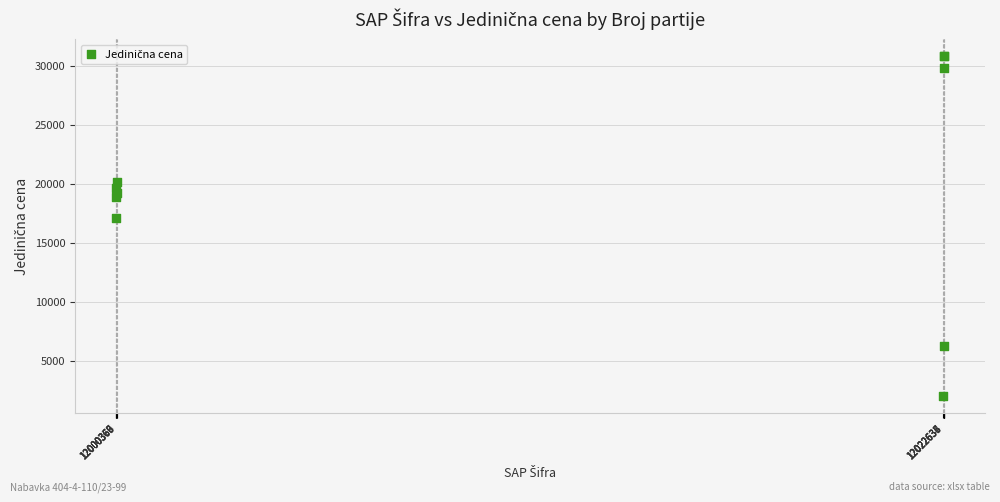

What Y value in the scatter plot is closest to 16400?

17100